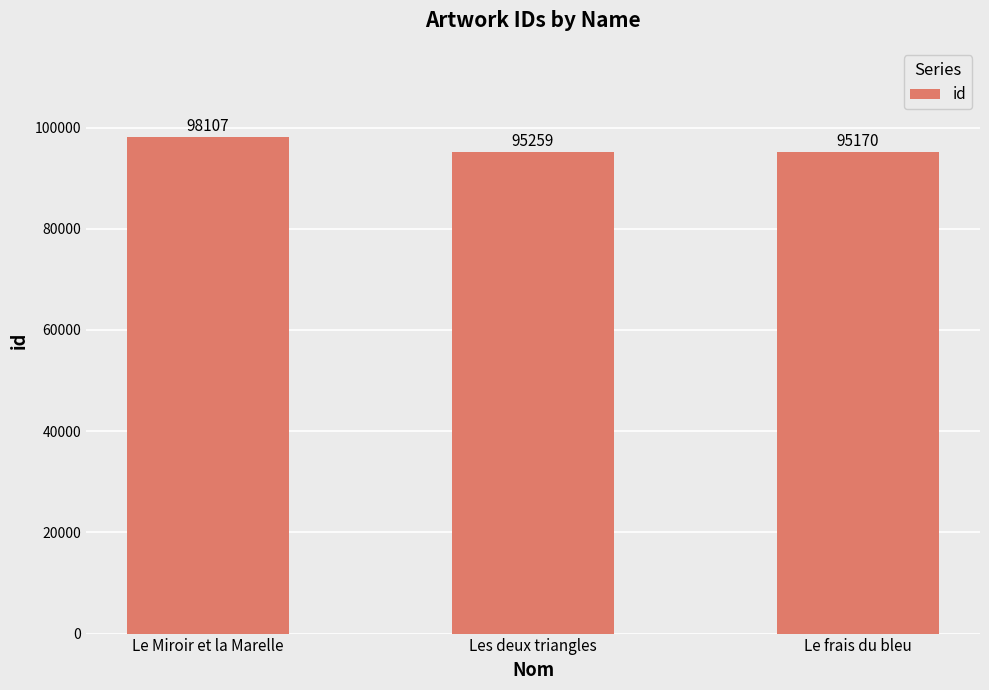

How many categories are shown in the chart?

3